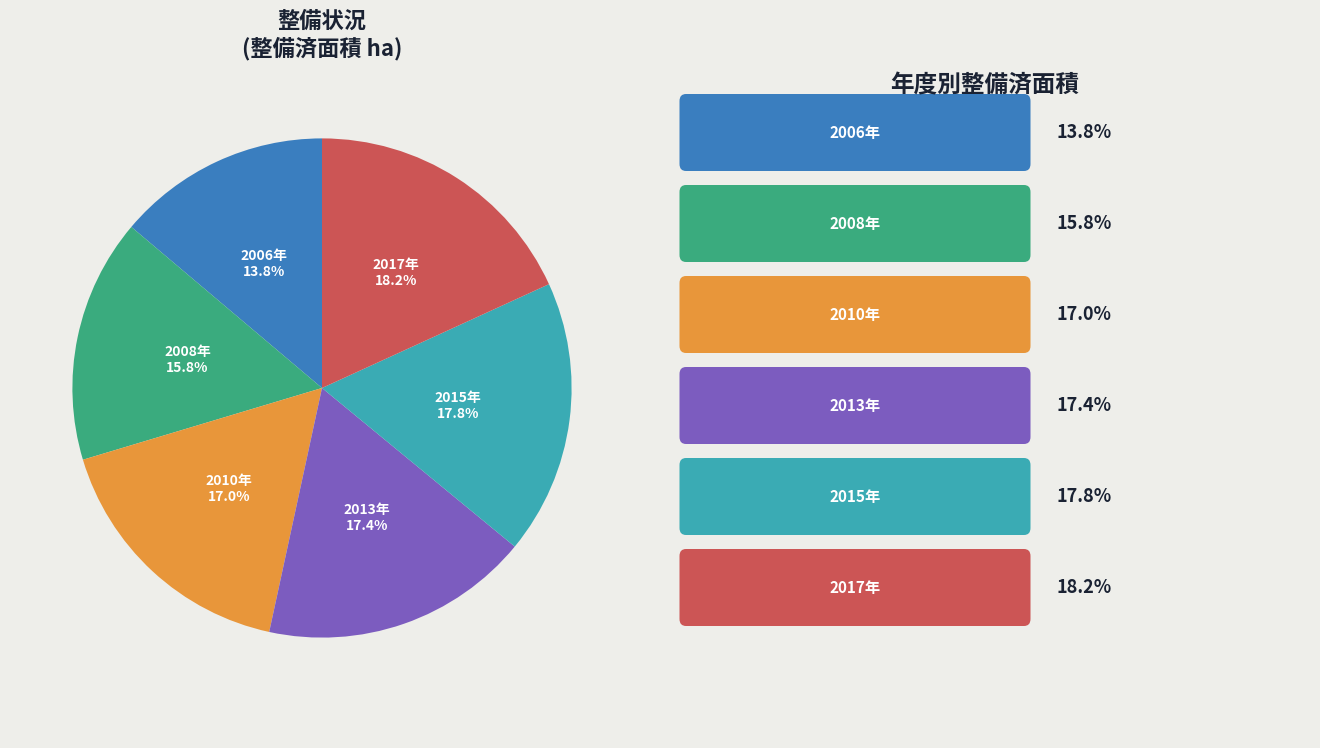

Does any single category account for the majority?

No